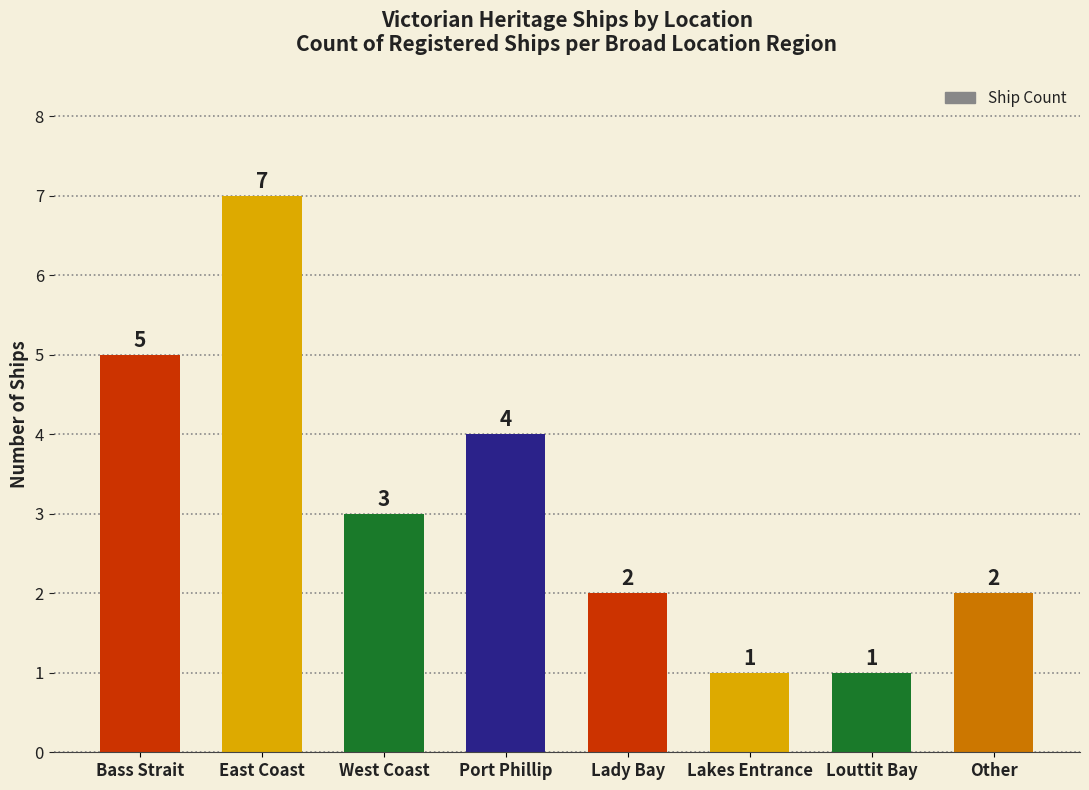

Which label corresponds to the largest value in the chart?

East Coast